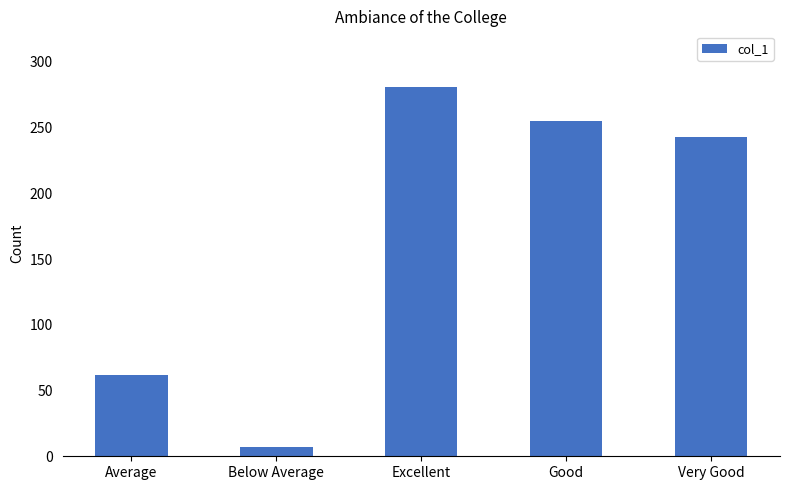

True or false: the data shows 255 at Good.

True